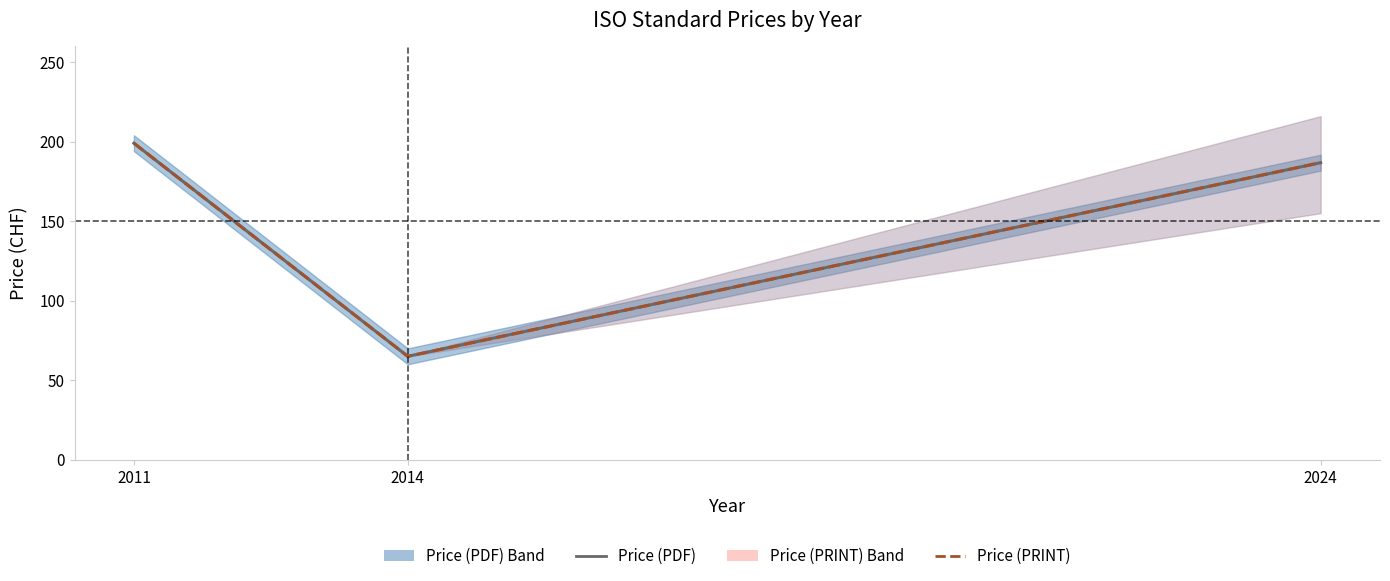

What is the total value across all series at 2011?

398.0